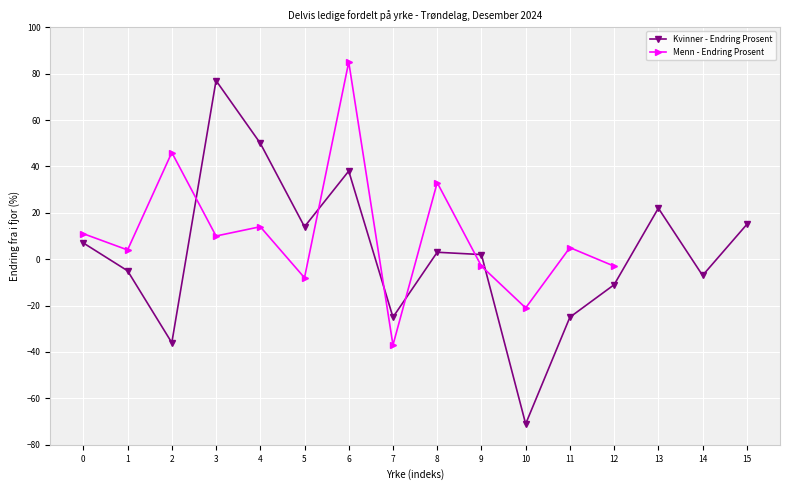

The Kvinner - Endring Prosent series shows 14 at 5. True or false?

True